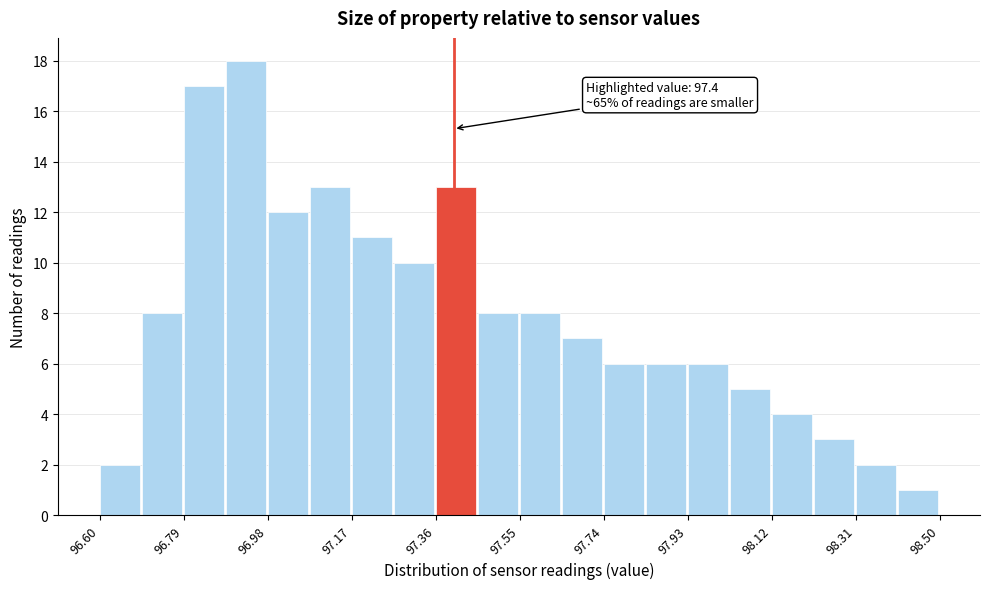

Which range on the x-axis has the tallest bar?

96.885 to 96.980